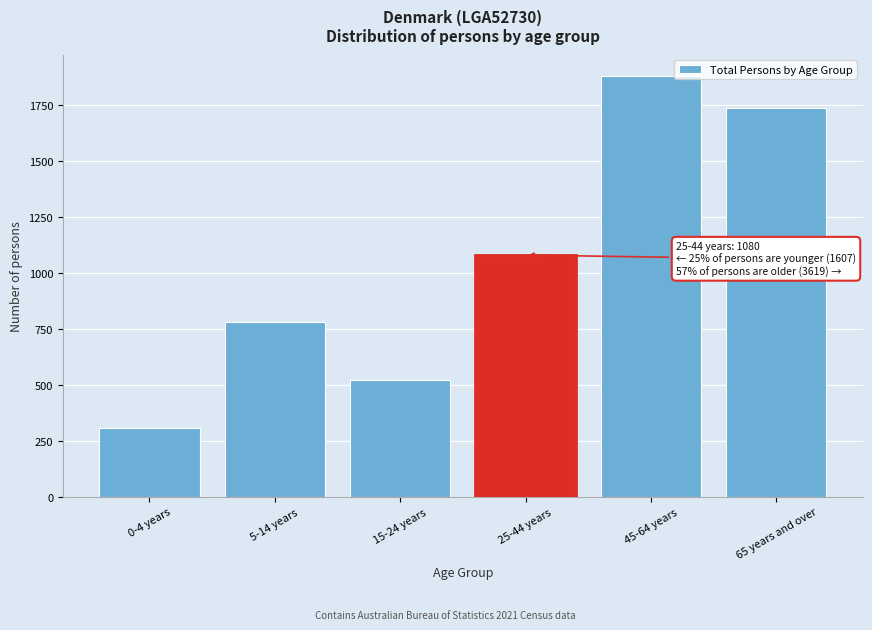

Reading right to left, list all the values displayed in this chart.

1738	1881	1080	522	779	306